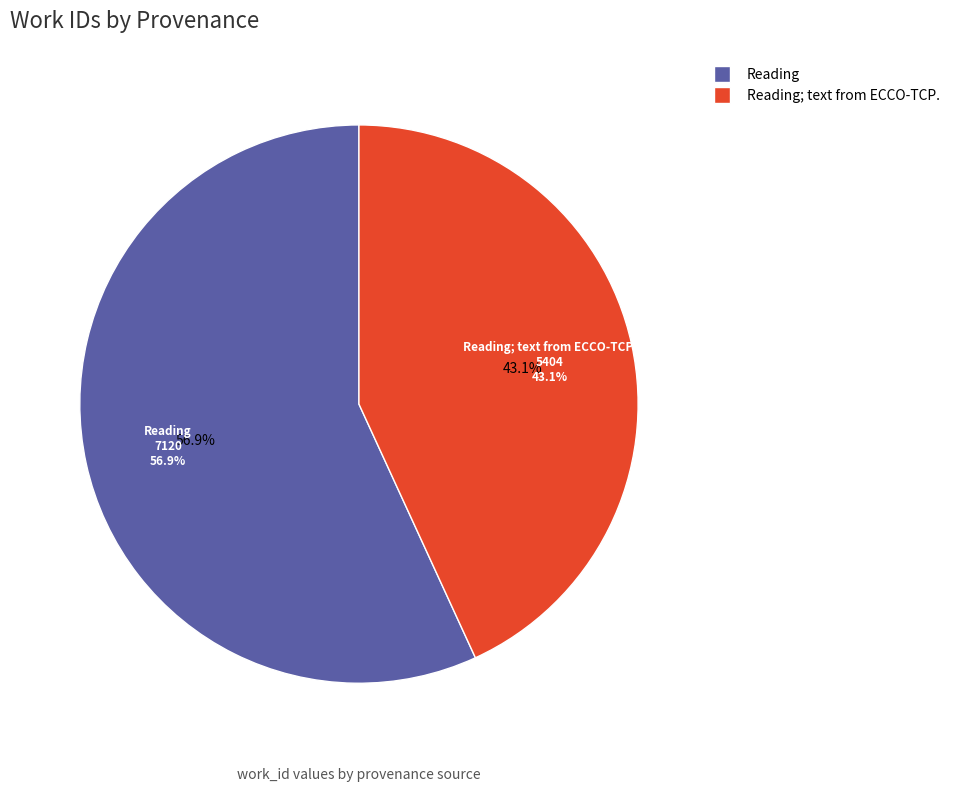

What is the ratio of the value at Reading; text from ECCO-TCP. to the value at Reading?

0.8